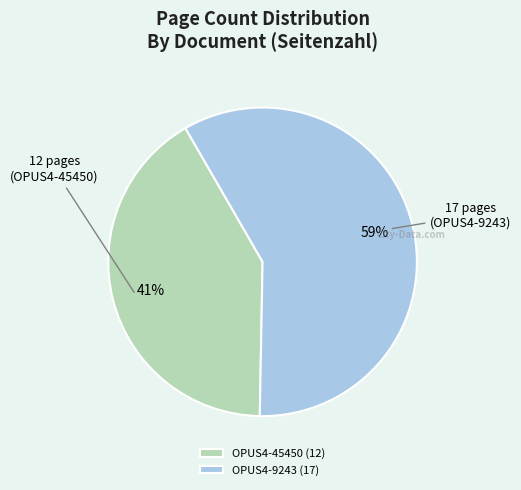

To the nearest percent, what is the average slice percentage?

50%